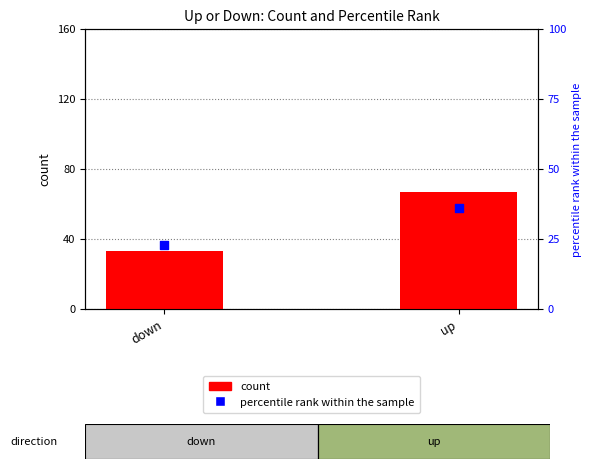

What is the total value across all series at up?

103